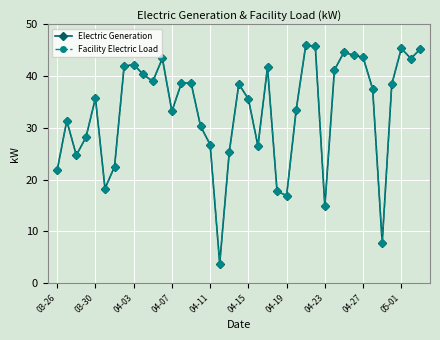

Is this an area chart (filled region under the line)?

No